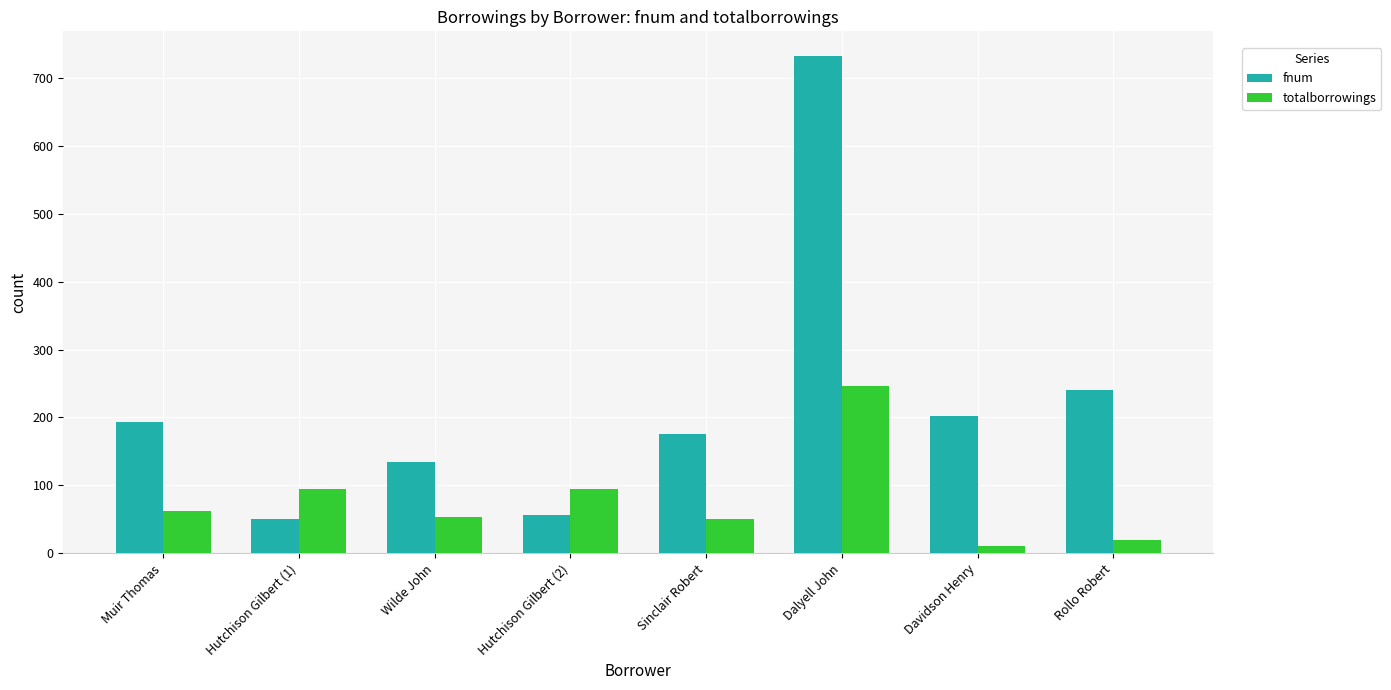

Where is fnum nearest to the value 391?

Rollo Robert